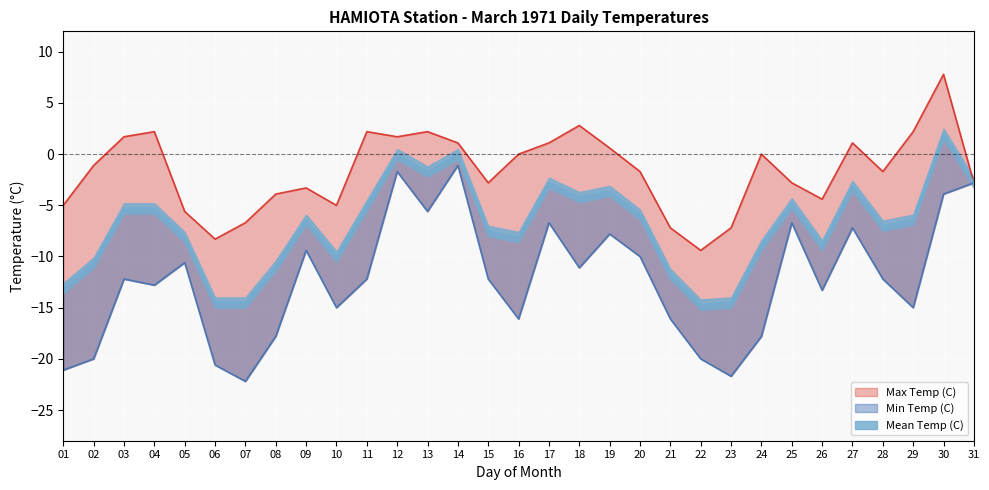

How many lines are shown in the chart?

3